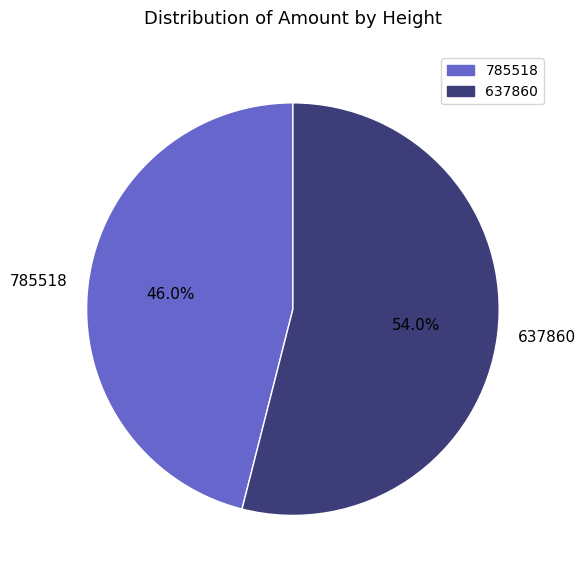

What portion of the pie excludes 637860?

46.0%